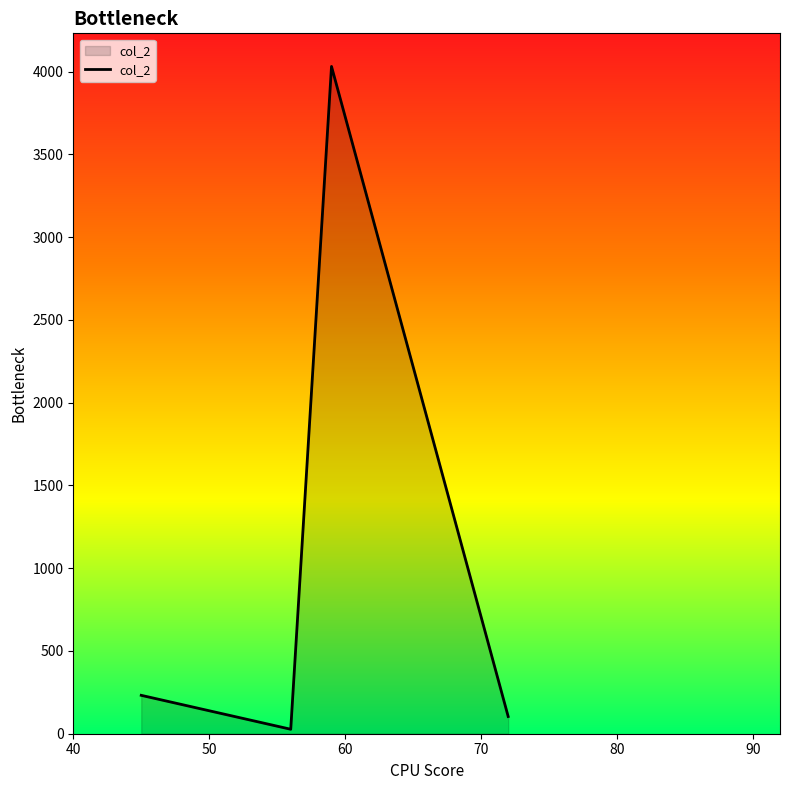

What is the average value?

1099